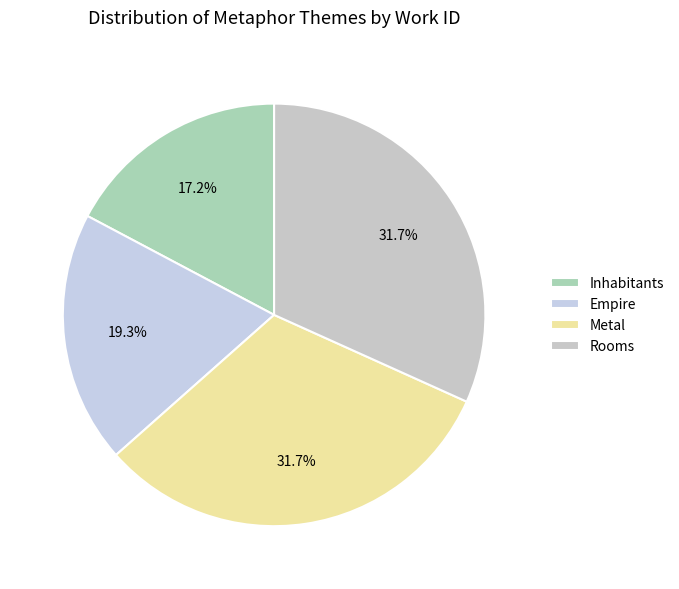

To the nearest percent, what is the difference between the largest and smallest slice percentages?

14%